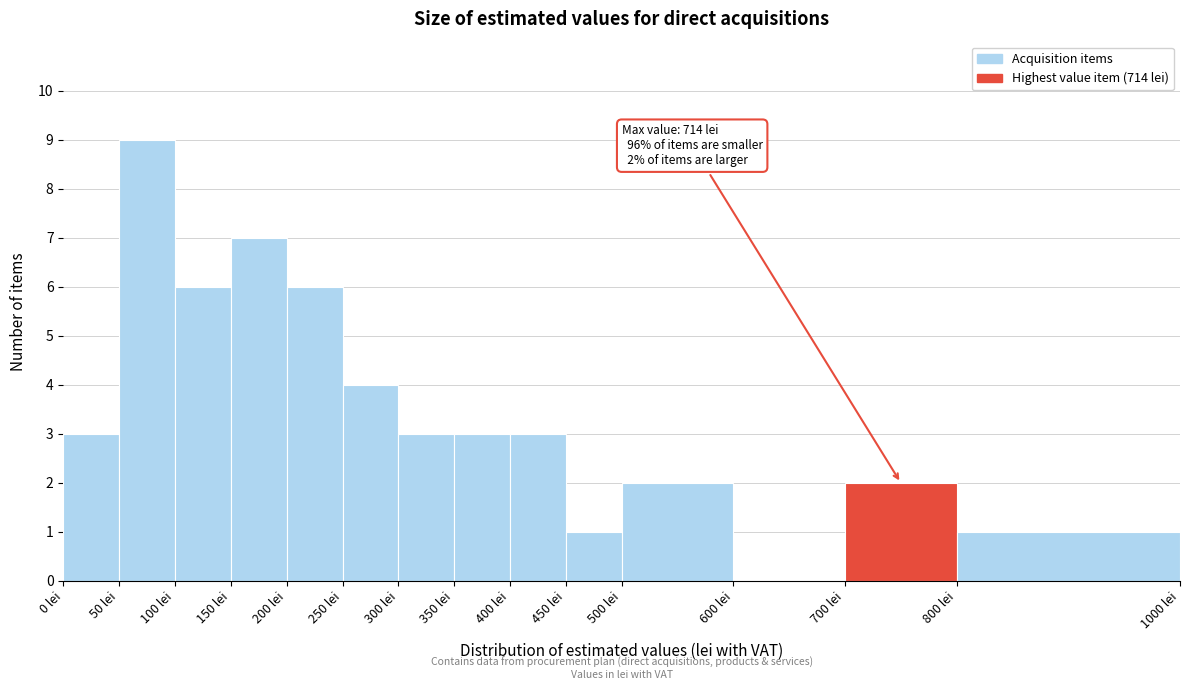

Which range on the x-axis has the tallest bar?

50 to 100